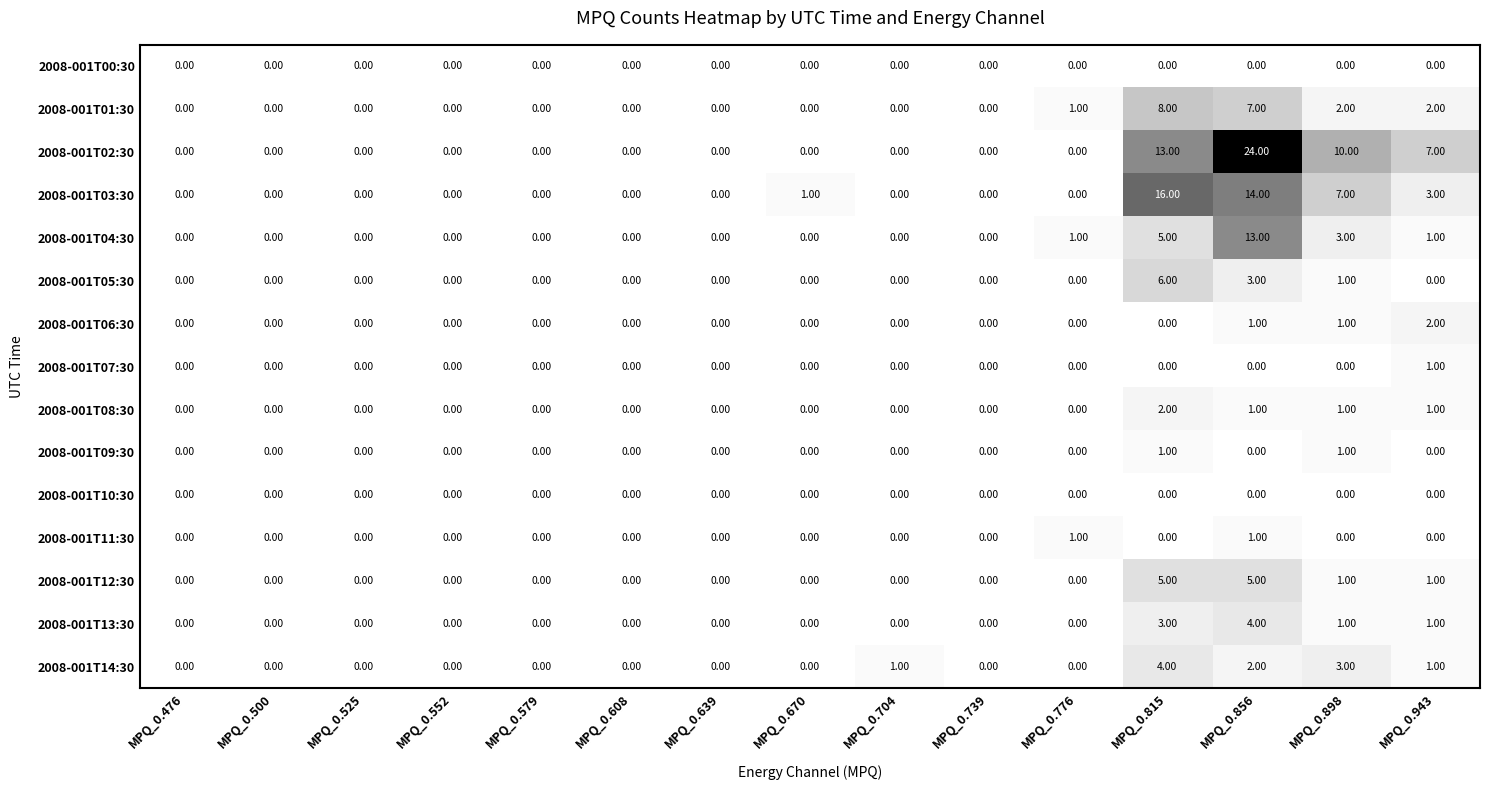

What is the sum of all 2008-001T02:30 values?

54